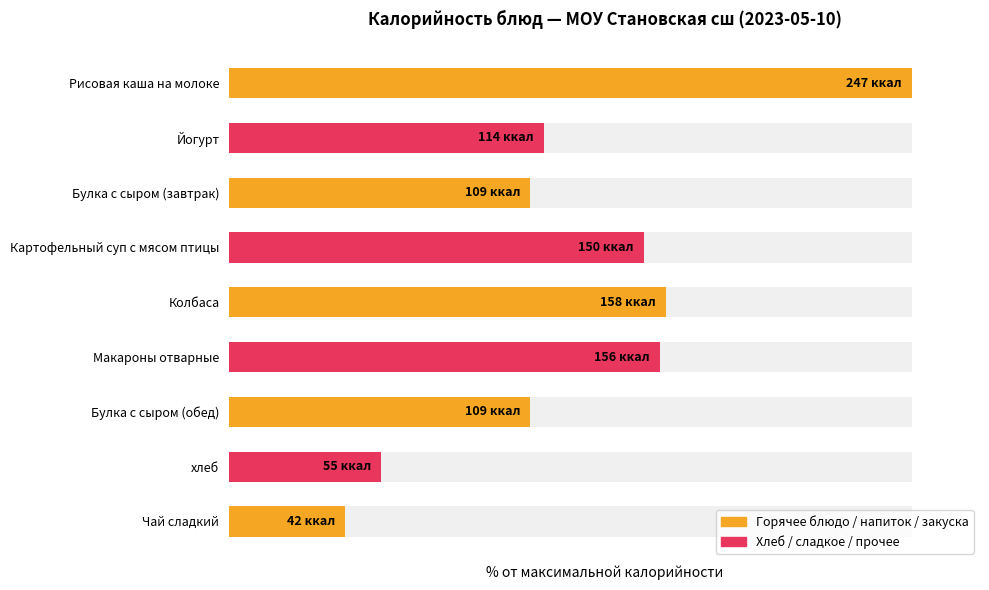

How many data points does each series have?

9